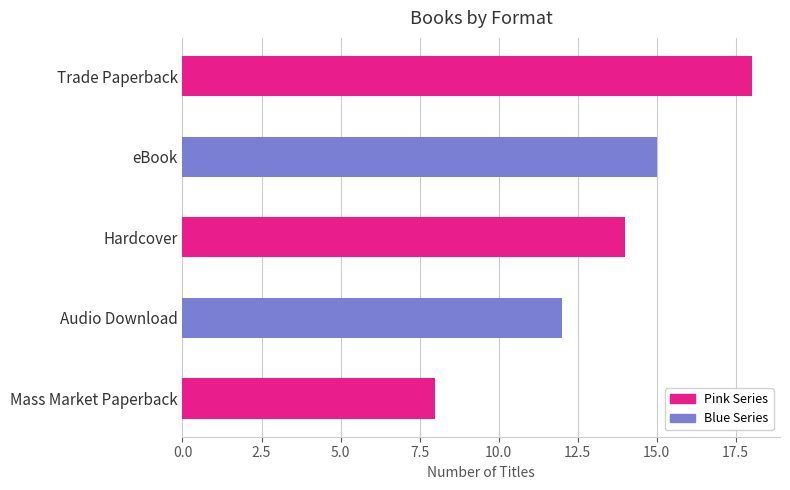

Does the chart contain any negative values?

No